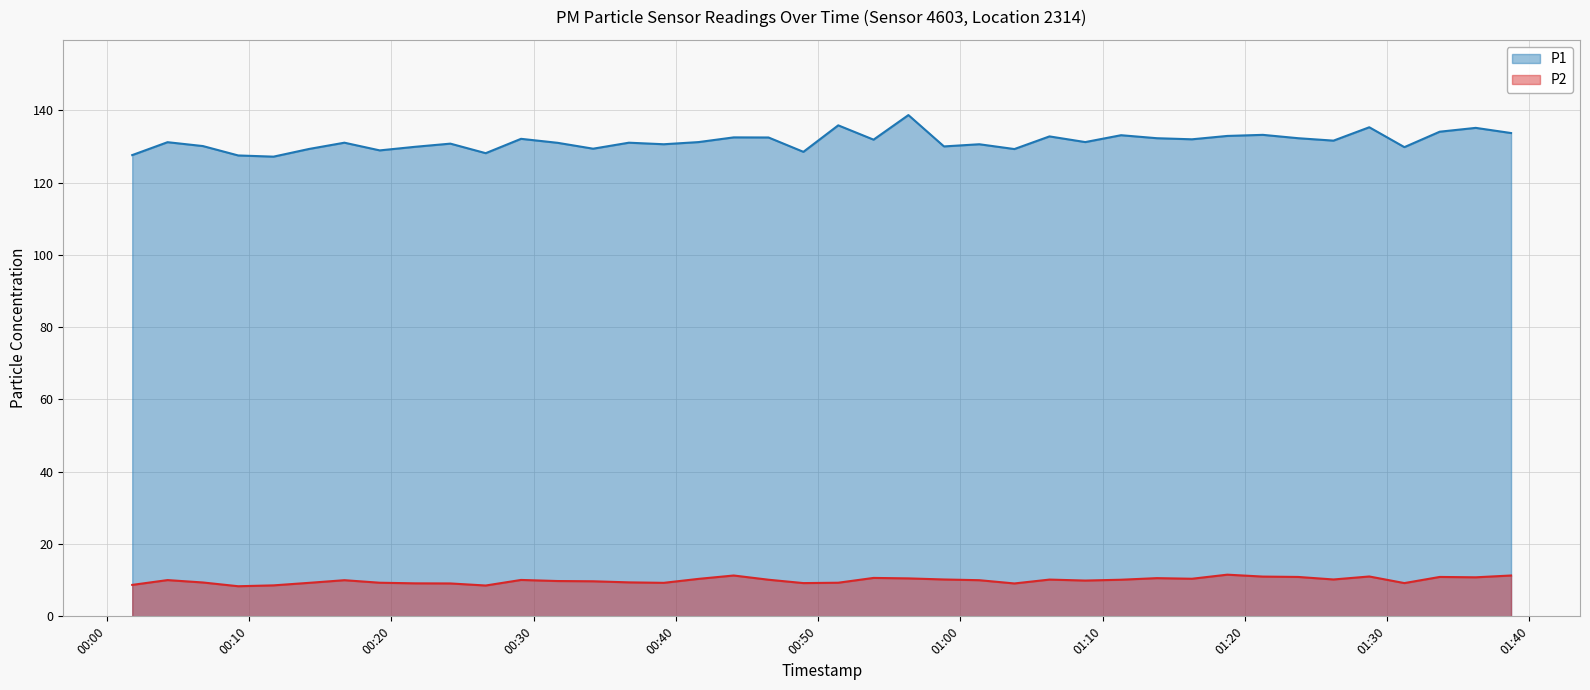

What is the difference between the maximum and minimum values in the P2 series?

3.2